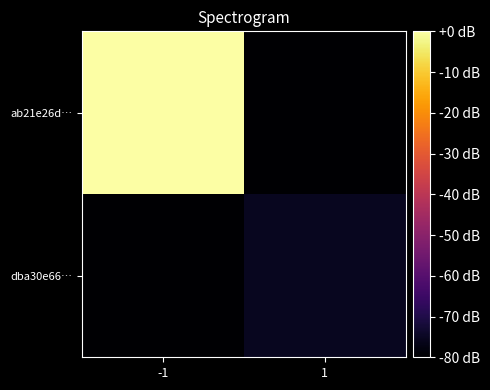

What is the minimum value shown in the chart?

-80.0